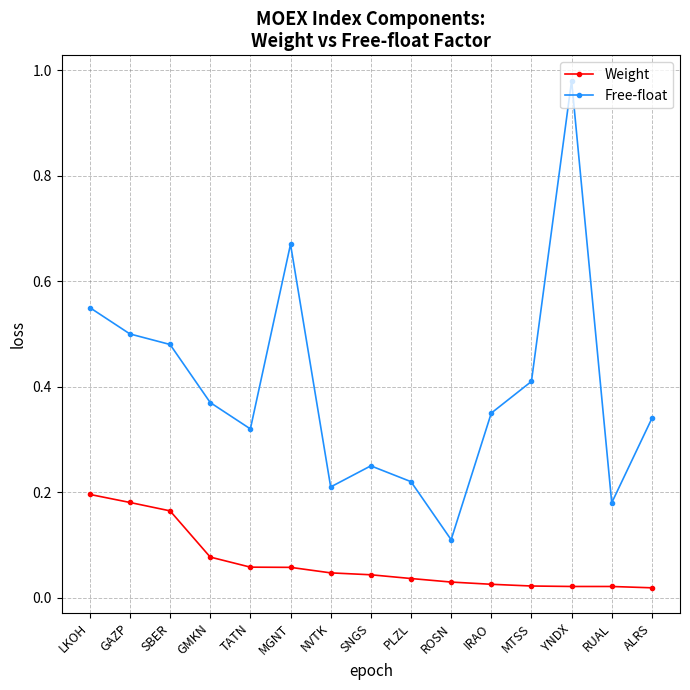

The Free-float series shows 0.2 at MGNT. True or false?

False